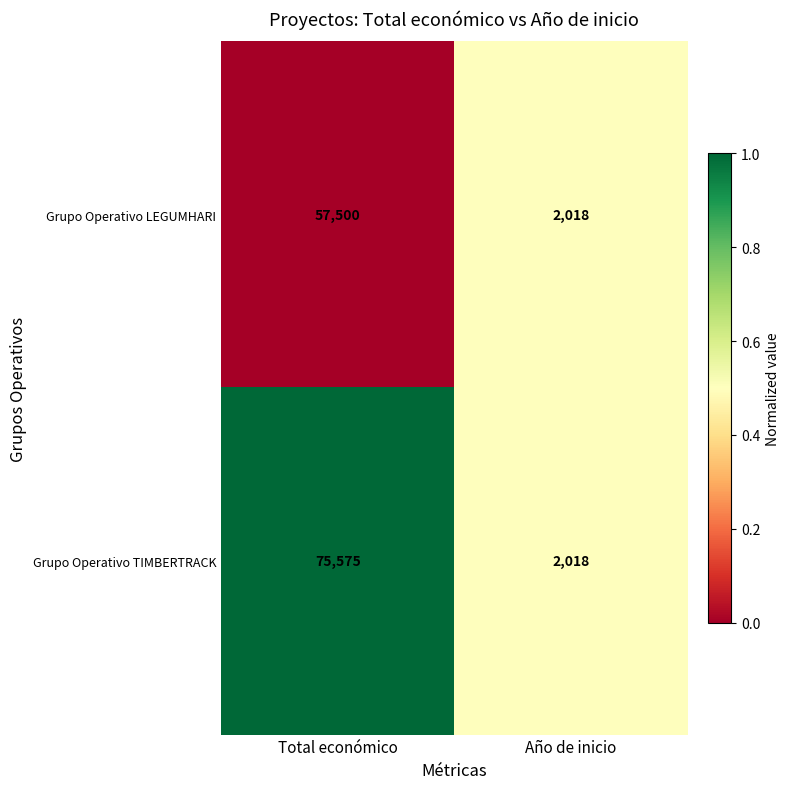

What is the difference between the maximum and minimum values in the Grupo Operativo LEGUMHARI series?

55482